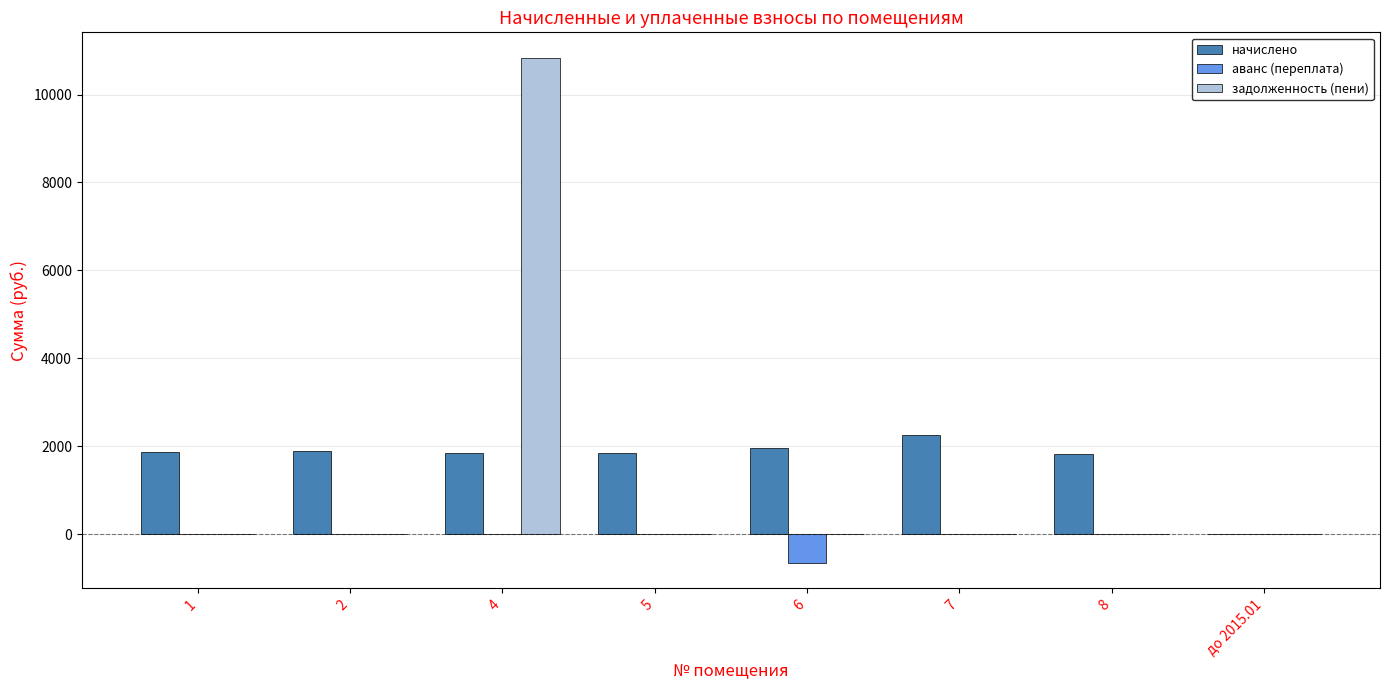

Are the bars horizontal?

No